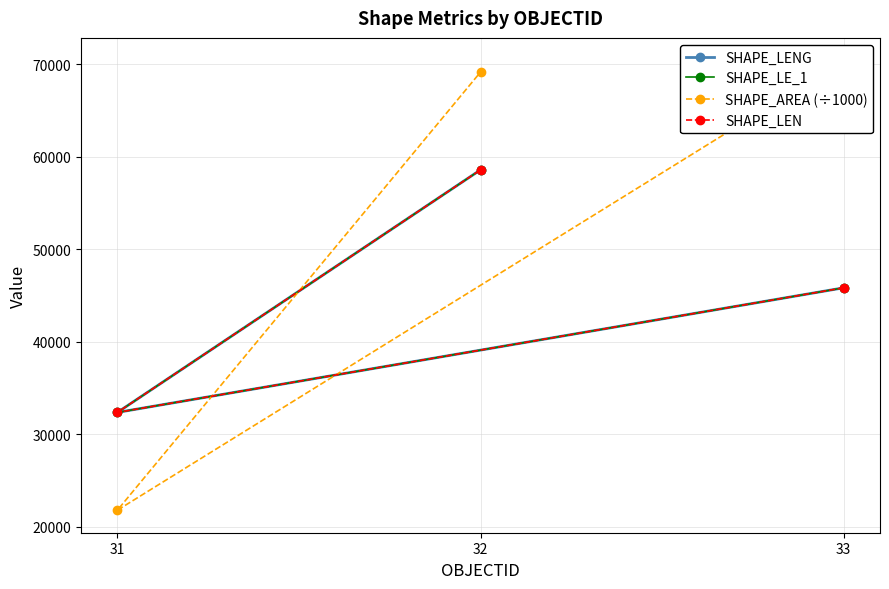

What is the maximum value shown in the chart?

70395.1